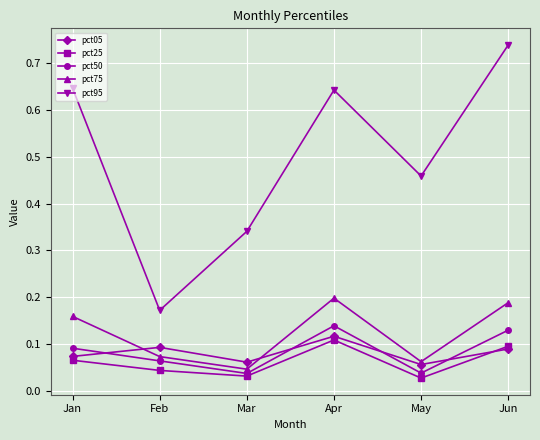

Which series has the largest range (max minus min)?

pct95